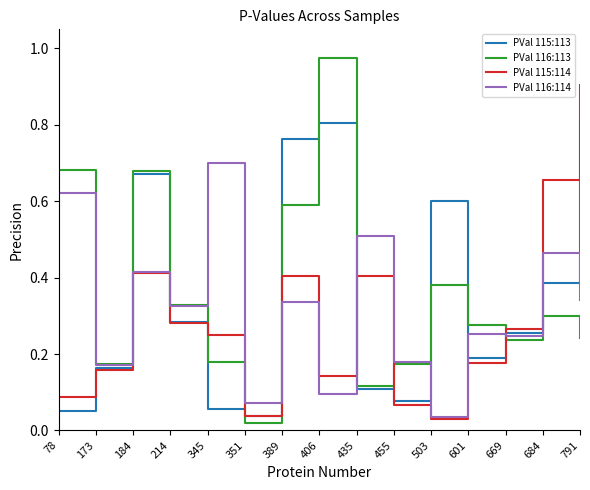

Does the chart display data point markers on the line(s)?

No